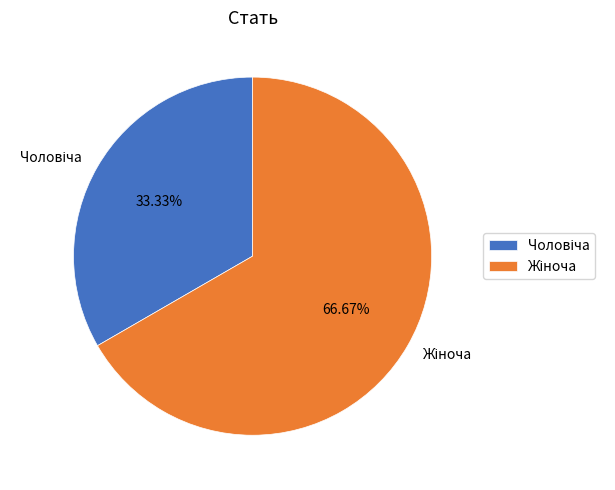

How many segments does this pie chart have?

2